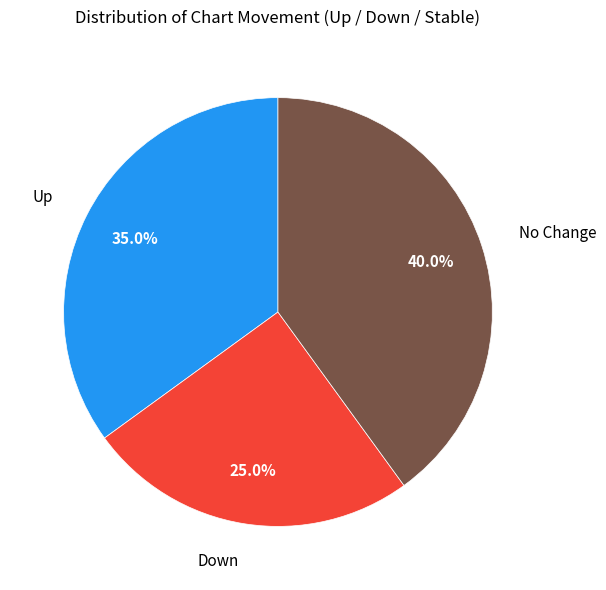

Rank the categories by value from highest to lowest.

No Change, Up, Down